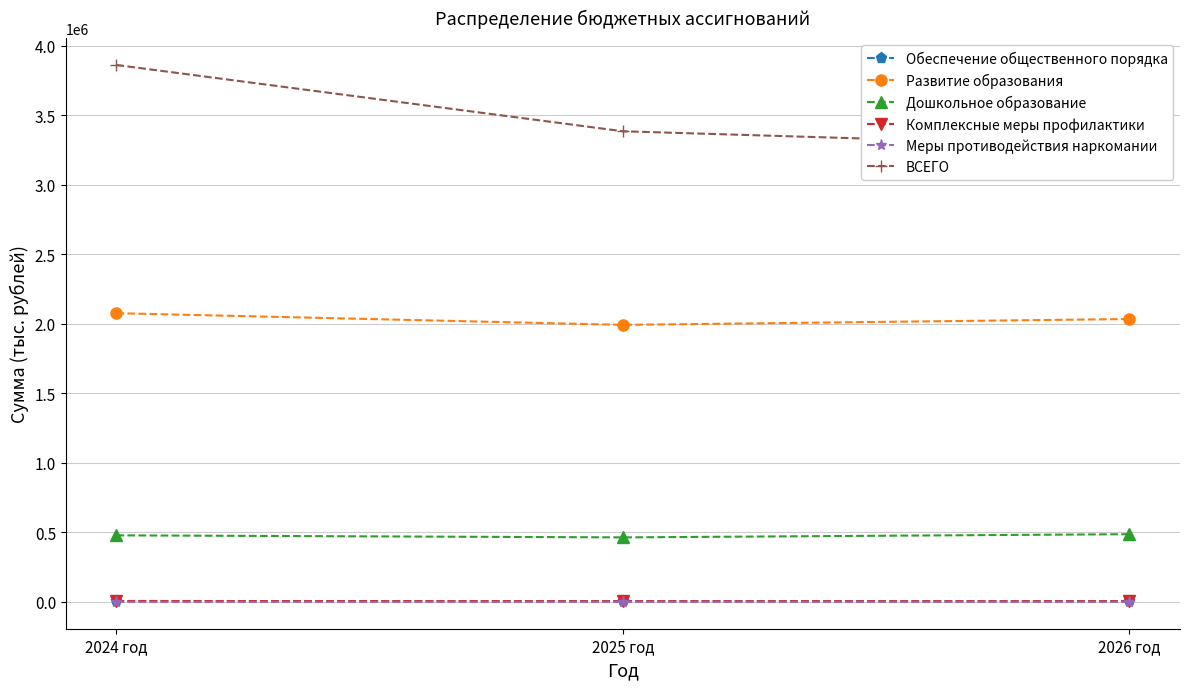

Which series has the widest spread of values?

ВСЕГО